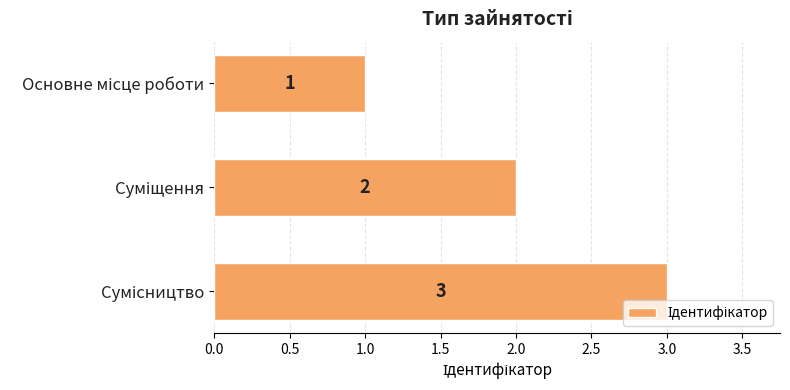

What is the maximum value shown in the chart?

3